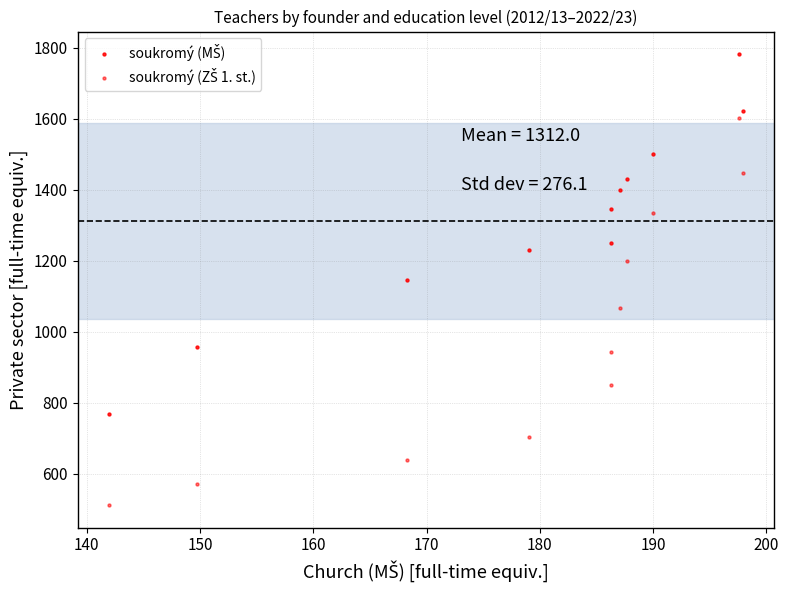

How many data points are displayed?

22